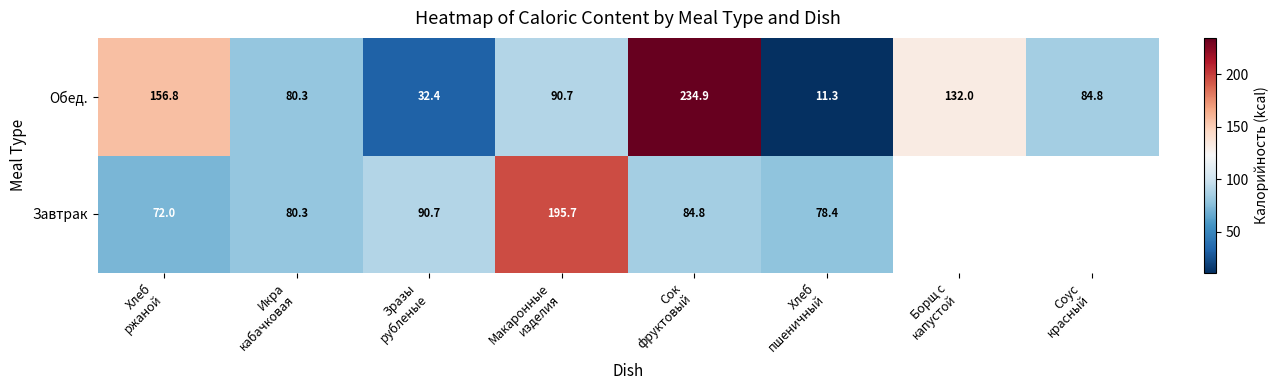

At which category is the sum across all series the highest?

Сок
фруктовый